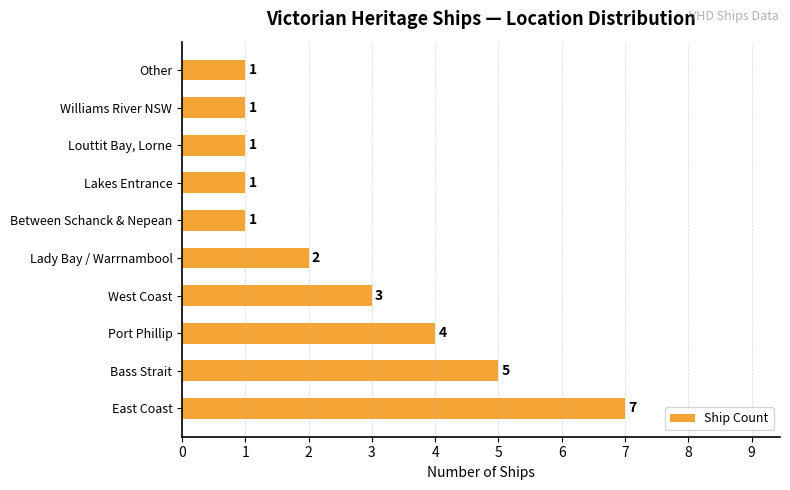

Reading bottom to top, what are all the values shown in this chart?

East Coast=7	Bass Strait=5	Port Phillip=4	West Coast=3	Lady Bay / Warrnambool=2	Between Schanck & Nepean=1	Lakes Entrance=1	Louttit Bay, Lorne=1	Williams River NSW=1	Other=1